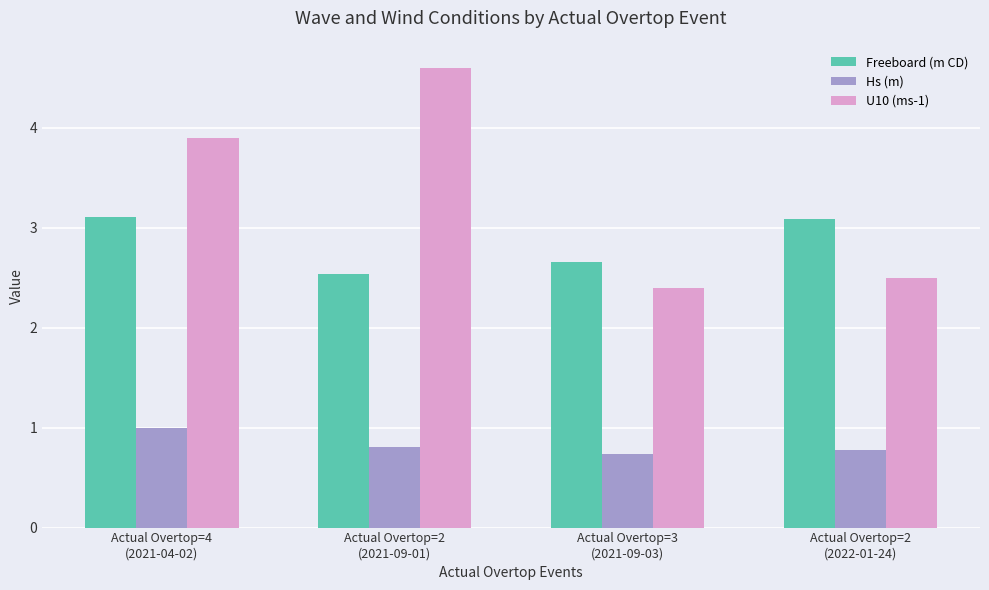

Which category has the lowest value across all series?

Actual Overtop=3
(2021-09-03)